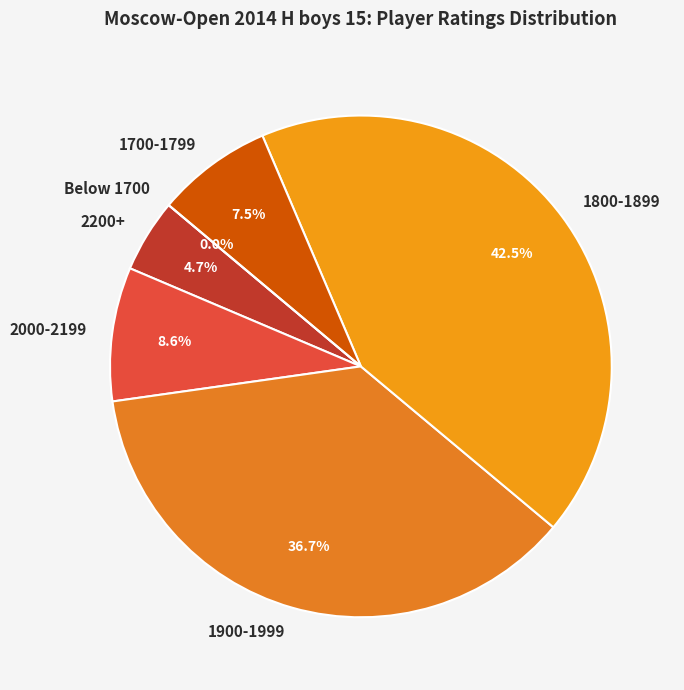

The Vershinin Ivan slice represents 9% of the pie. True or false?

False